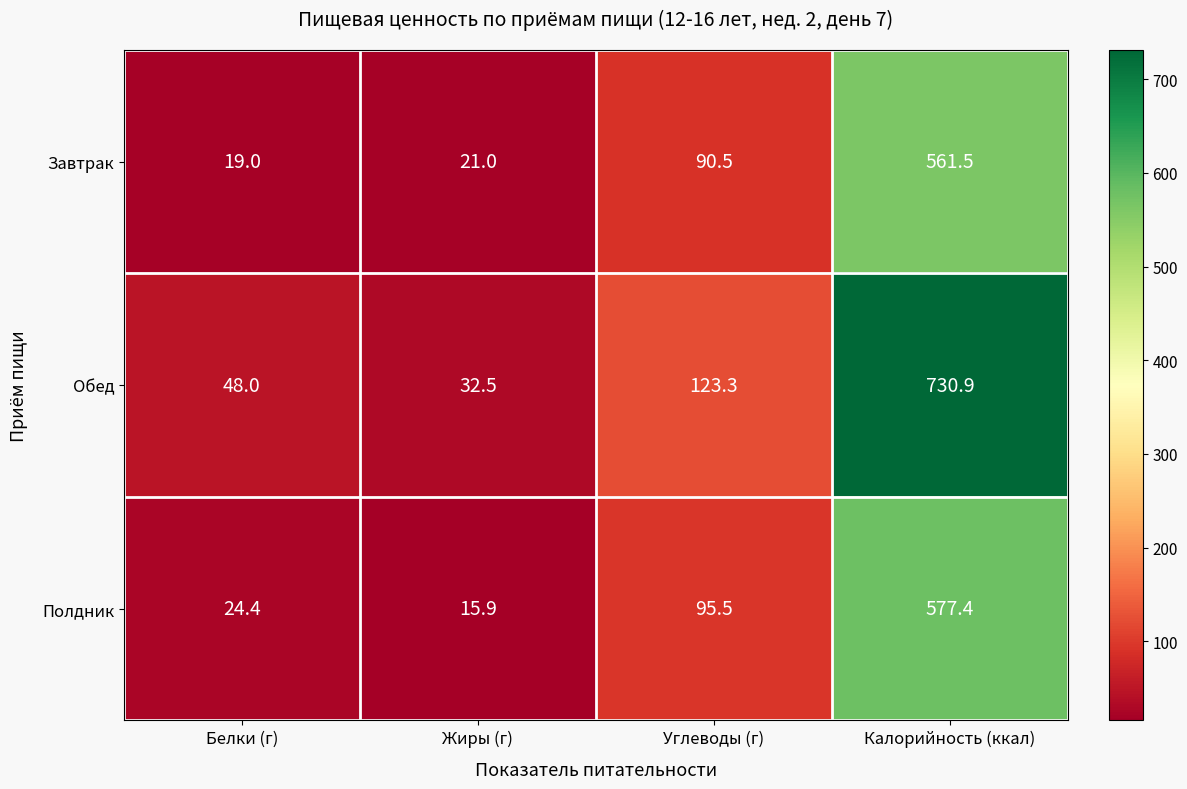

Which category has the lowest value across all series?

Жиры (г)